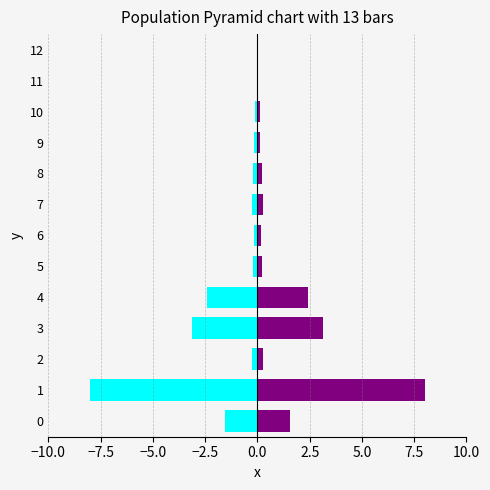

Reading left to right, what are all the values shown in this chart?

Left (cyan): -1.6	-8.0	-0.3	-3.1	-2.4	-0.2	-0.2	-0.3	-0.2	-0.1	-0.1	-0.0	-0.0
Right (purple): 1.6	8.0	0.3	3.1	2.4	0.2	0.2	0.3	0.2	0.1	0.1	0.0	0.0